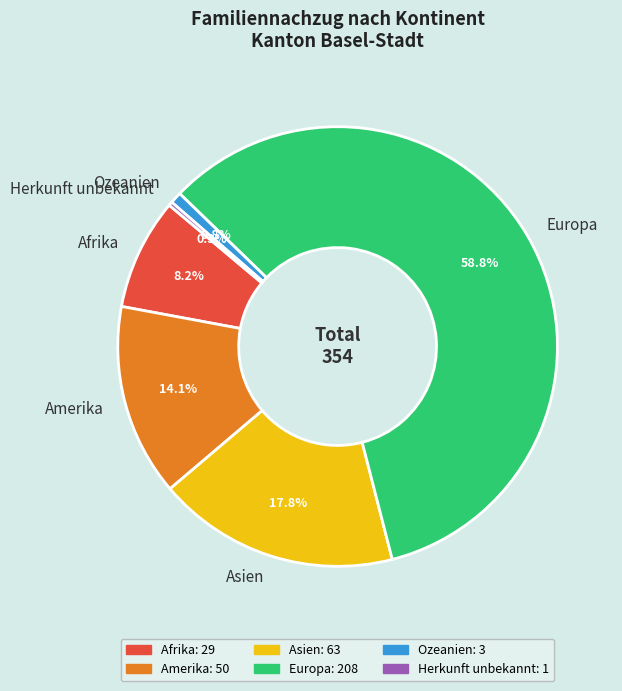

What is the total percentage of Herkunft unbekannt and Asien?

18.1%